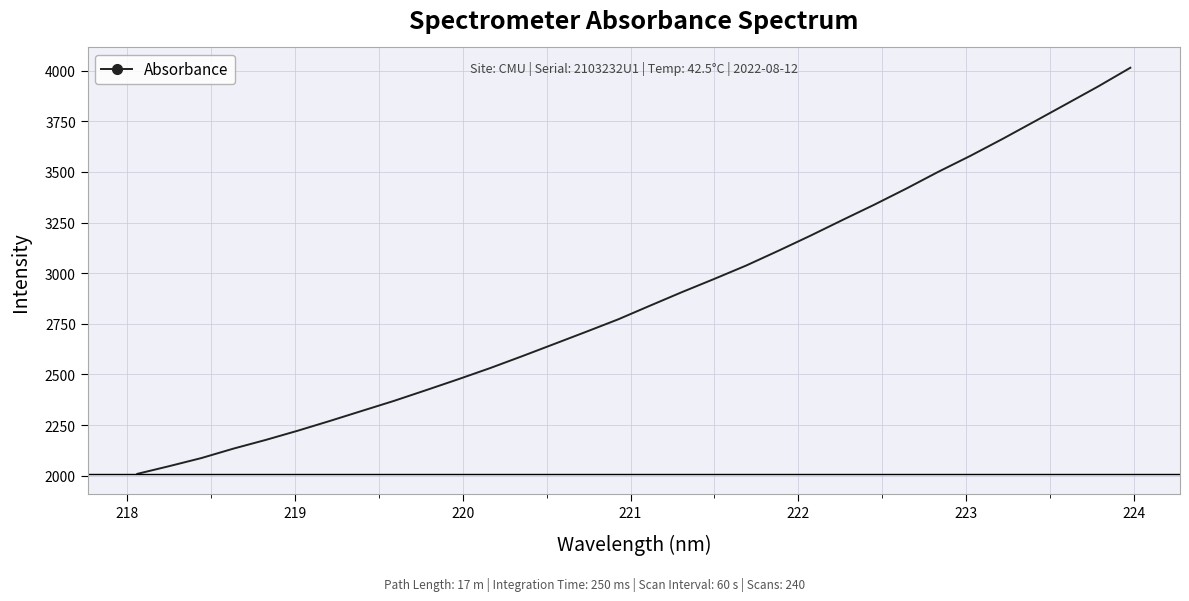

How many values exceed 2839?

16